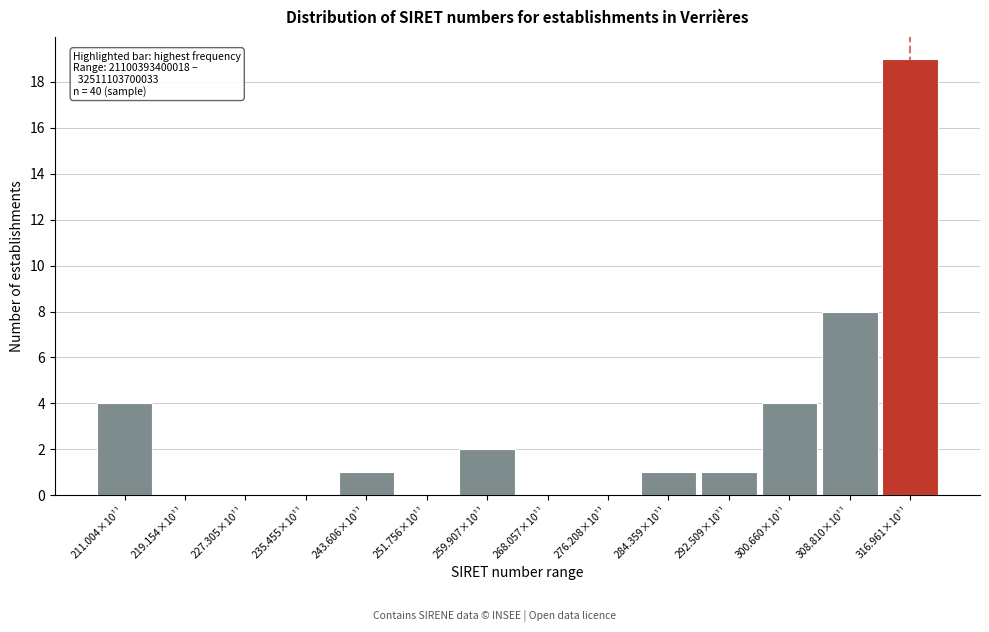

Reading right to left, list all the values displayed in this chart.

316.961×10¹¹=19	308.810×10¹¹=8	300.660×10¹¹=4	292.509×10¹¹=1	284.359×10¹¹=1	276.208×10¹¹=0	268.057×10¹¹=0	259.907×10¹¹=2	251.756×10¹¹=0	243.606×10¹¹=1	235.455×10¹¹=0	227.305×10¹¹=0	219.154×10¹¹=0	211.004×10¹¹=4